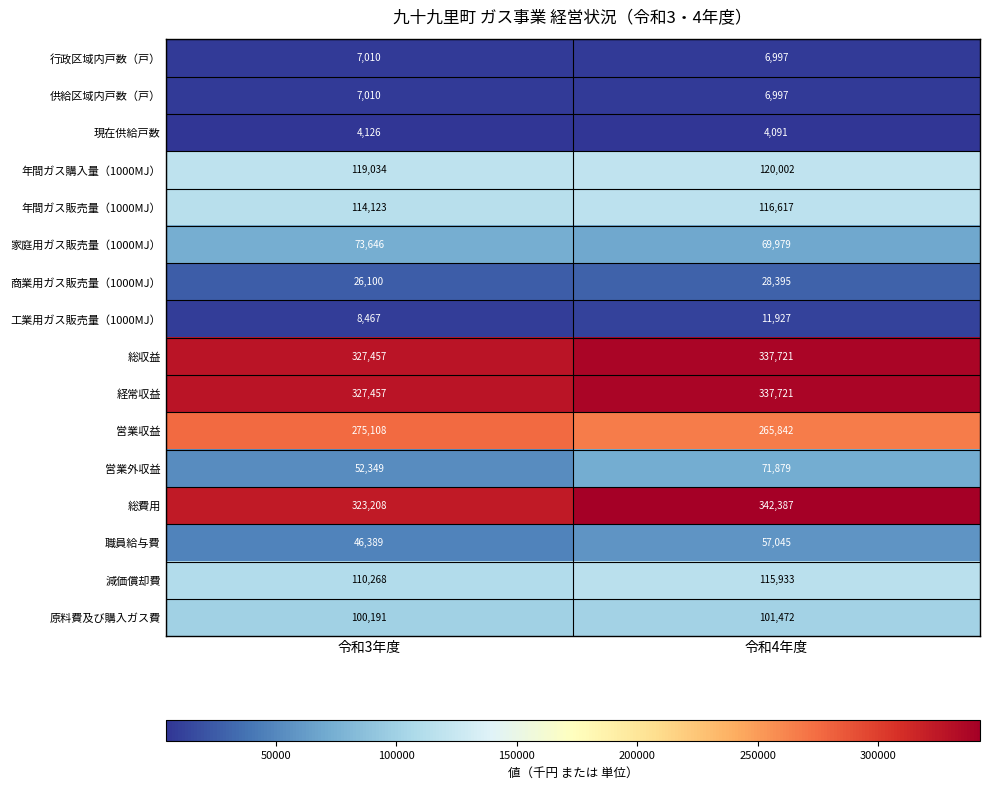

Which label corresponds to the smallest value in the chart?

令和4年度